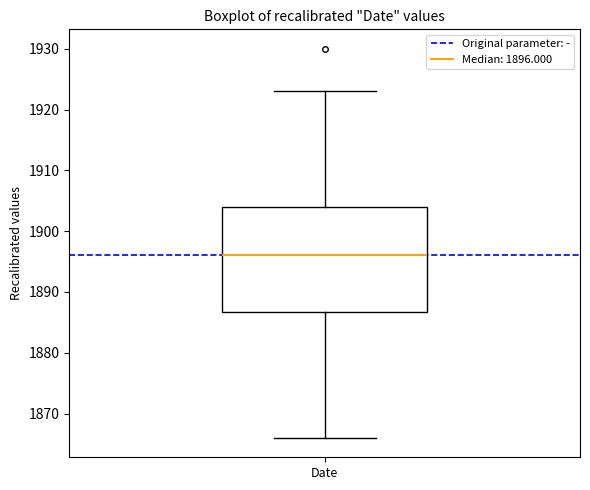

Where does the lower whisker of the box for Date end on the y-axis? The values are not printed on the chart, so give them approximately, as read against the axis.

1866